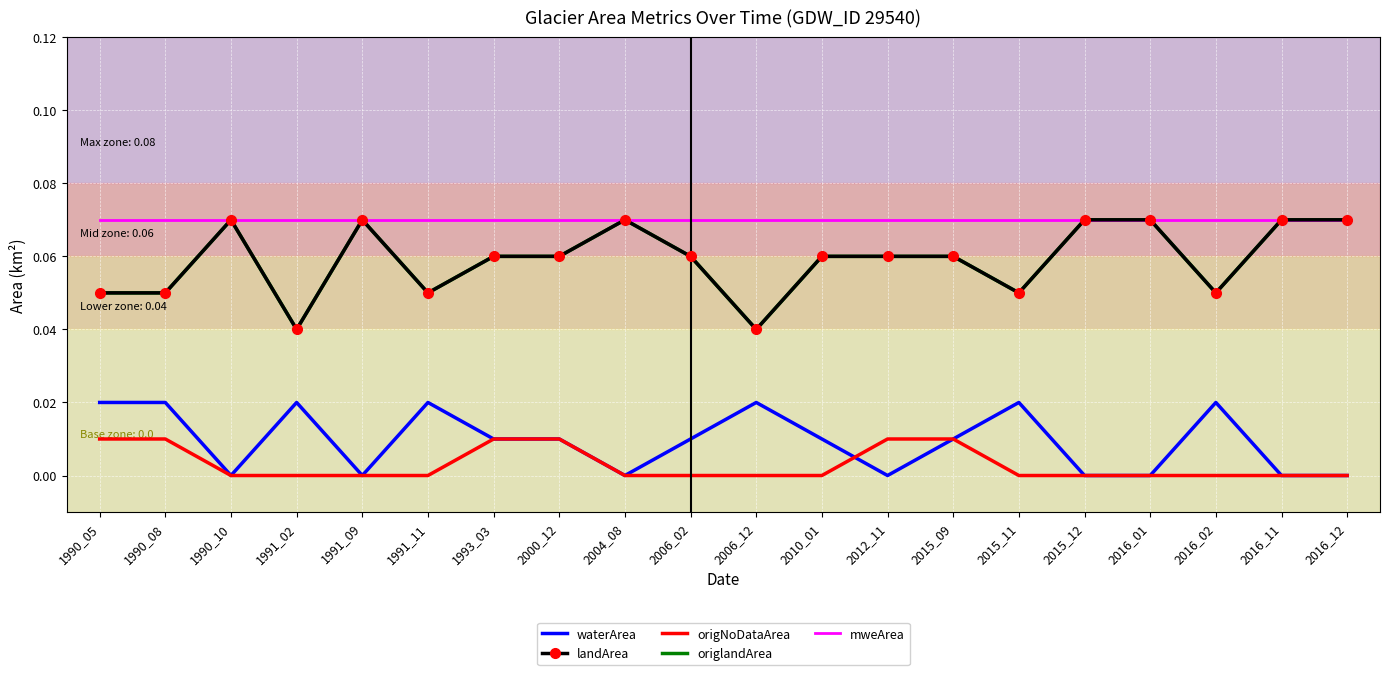

True or false: mweArea and waterArea intersect in this chart.

False